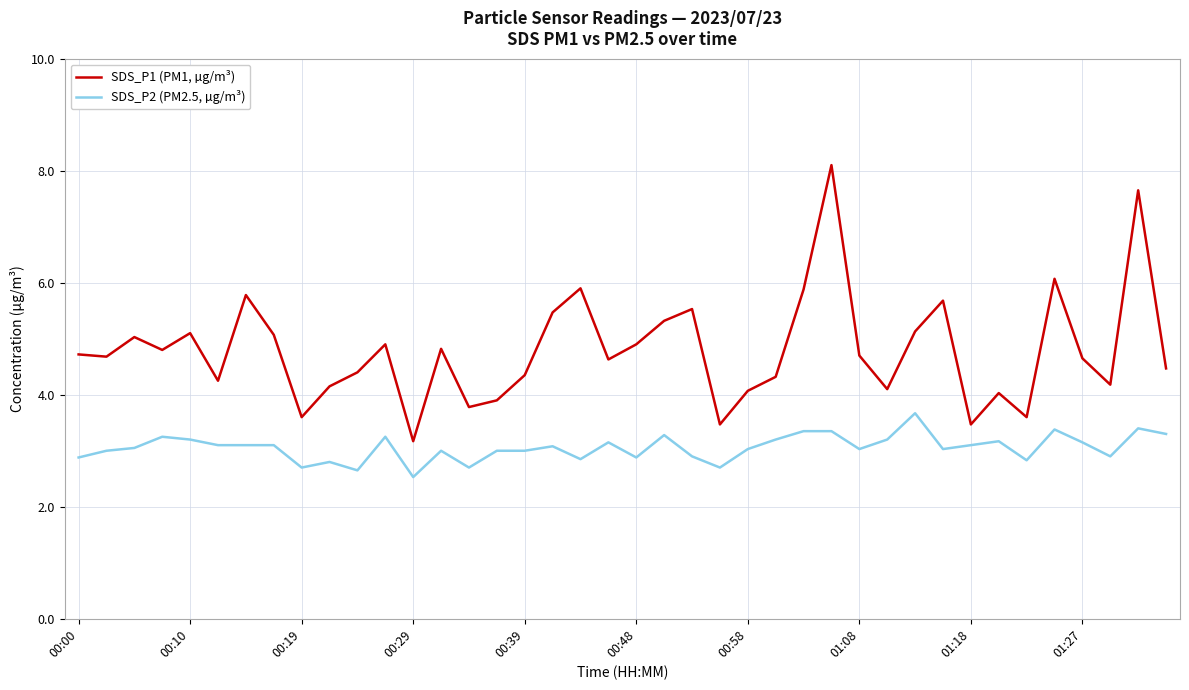

What is the average value of the SDS_P2 (PM2.5, µg/m³) series?

3.1